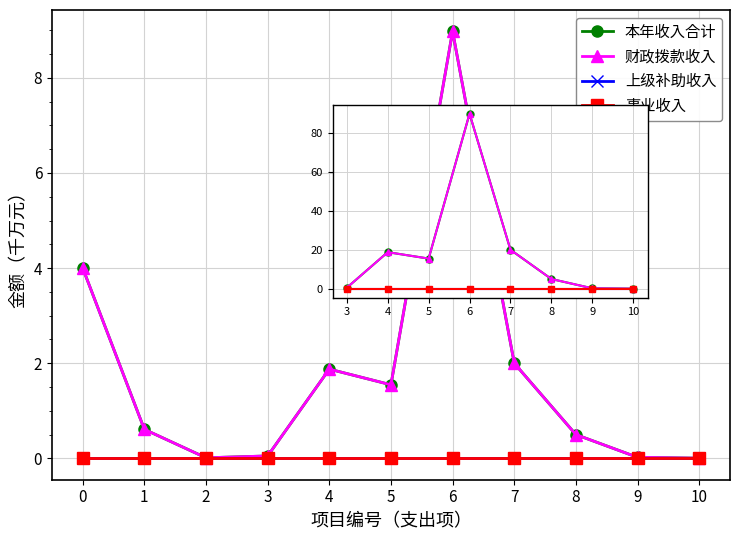

What is the greatest value displayed?

89.8